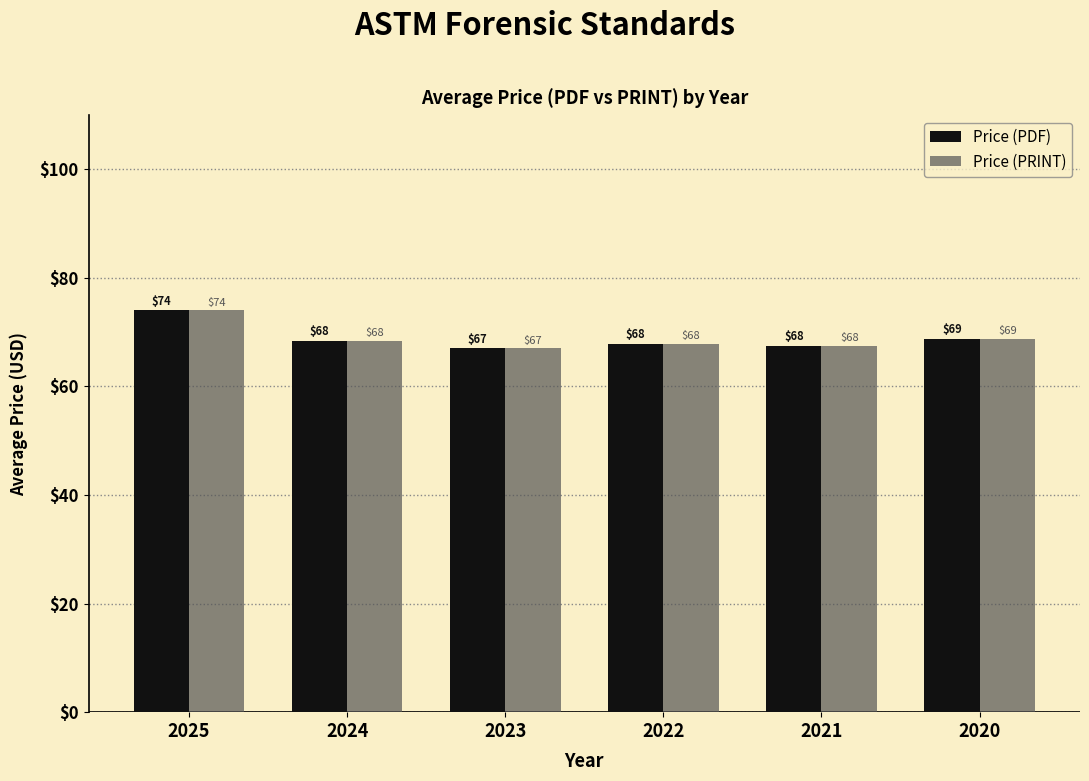

Where does the Price (PDF) series first go above 68?

2025